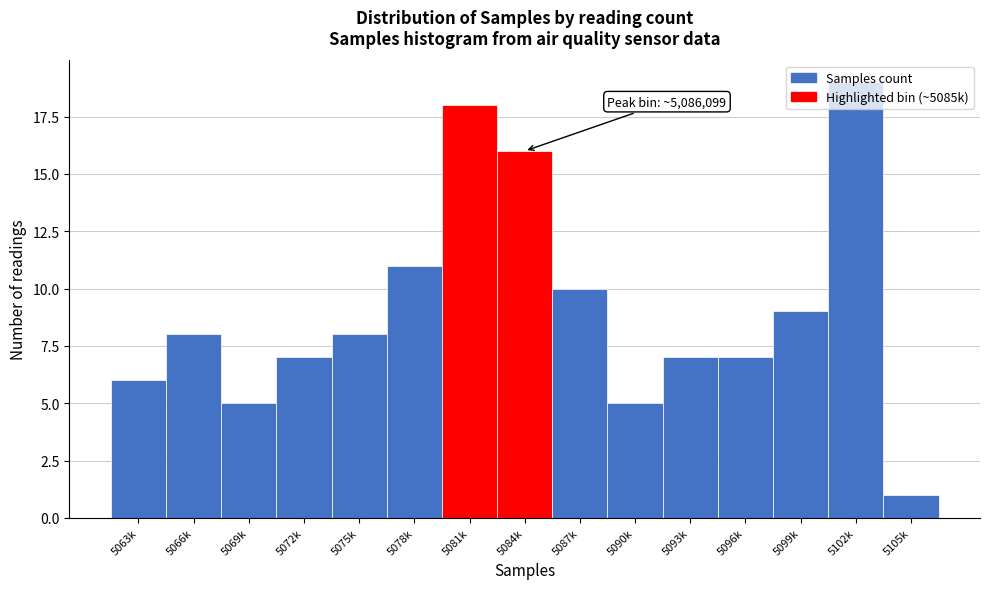

Between 5075k and 5069k, which is larger?

5075k